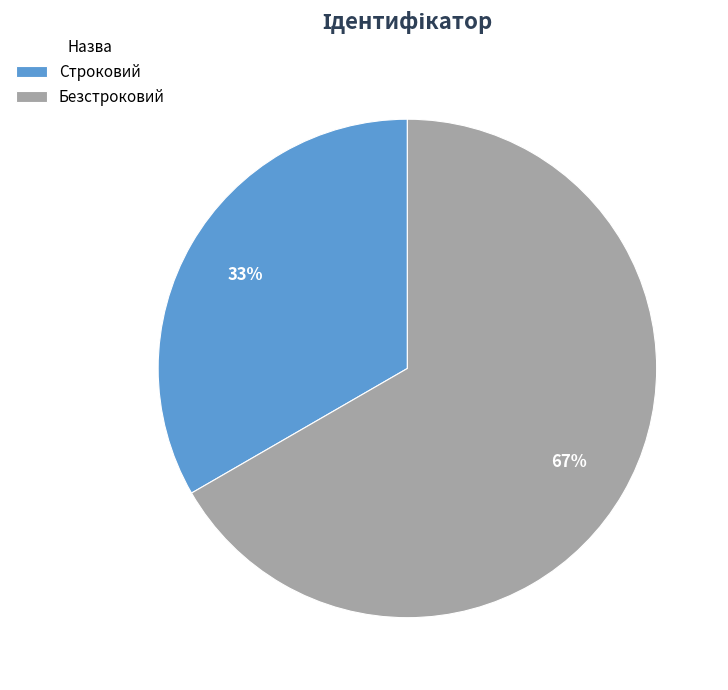

What is the ratio of the value at Строковий to the value at Безстроковий?

0.5